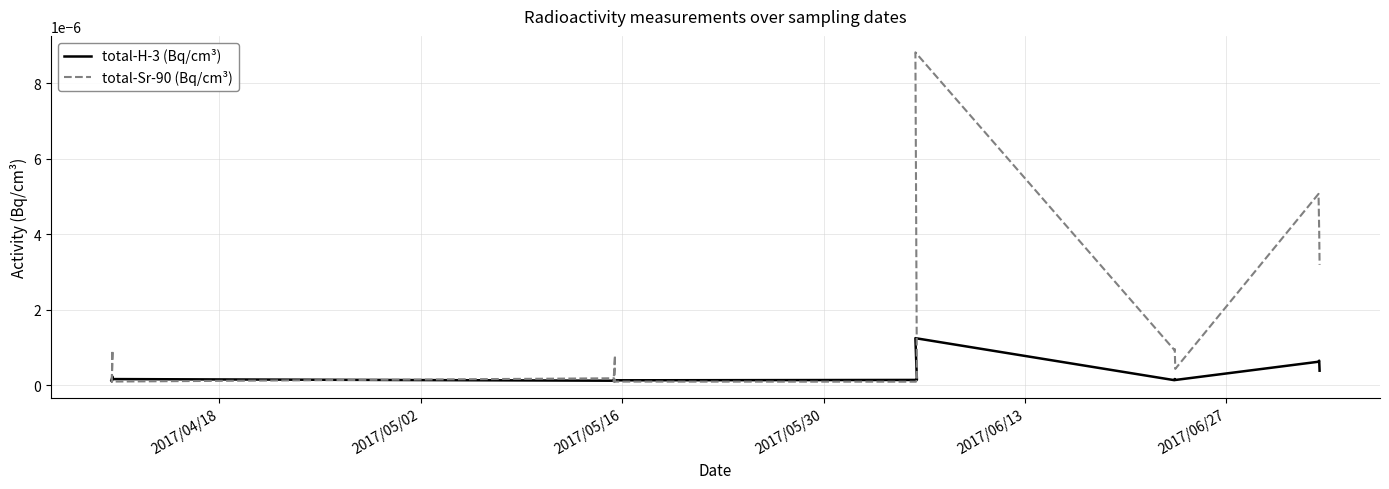

How many lines are shown in the chart?

2